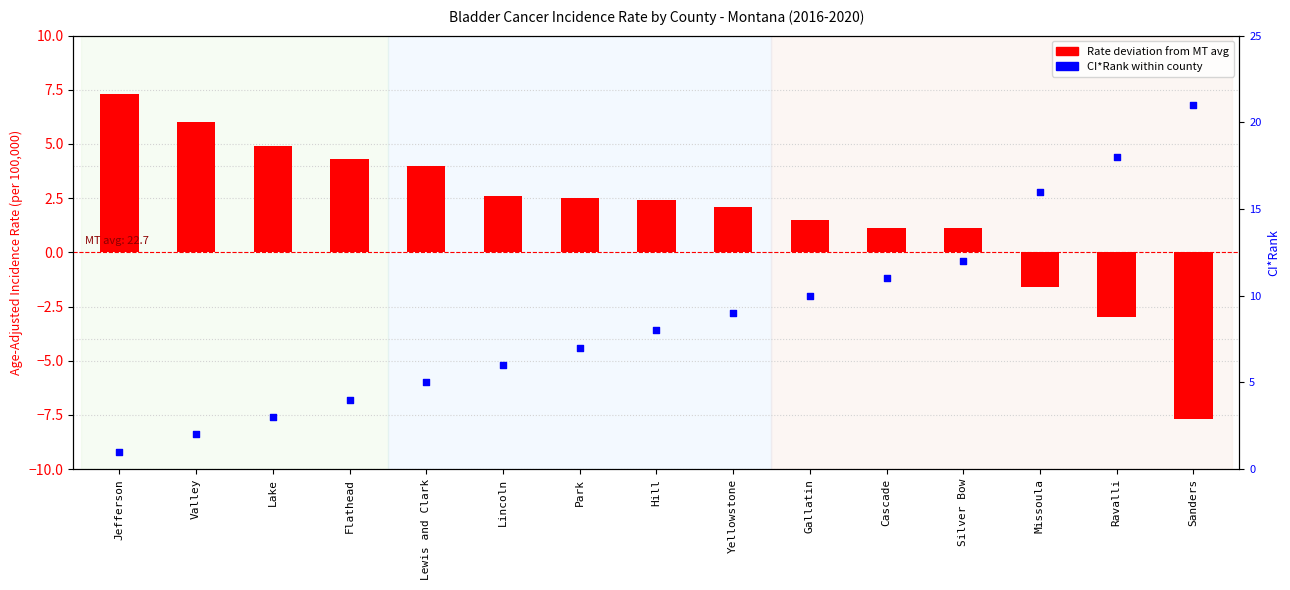

What is the total value across all series at Missoula?

14.4